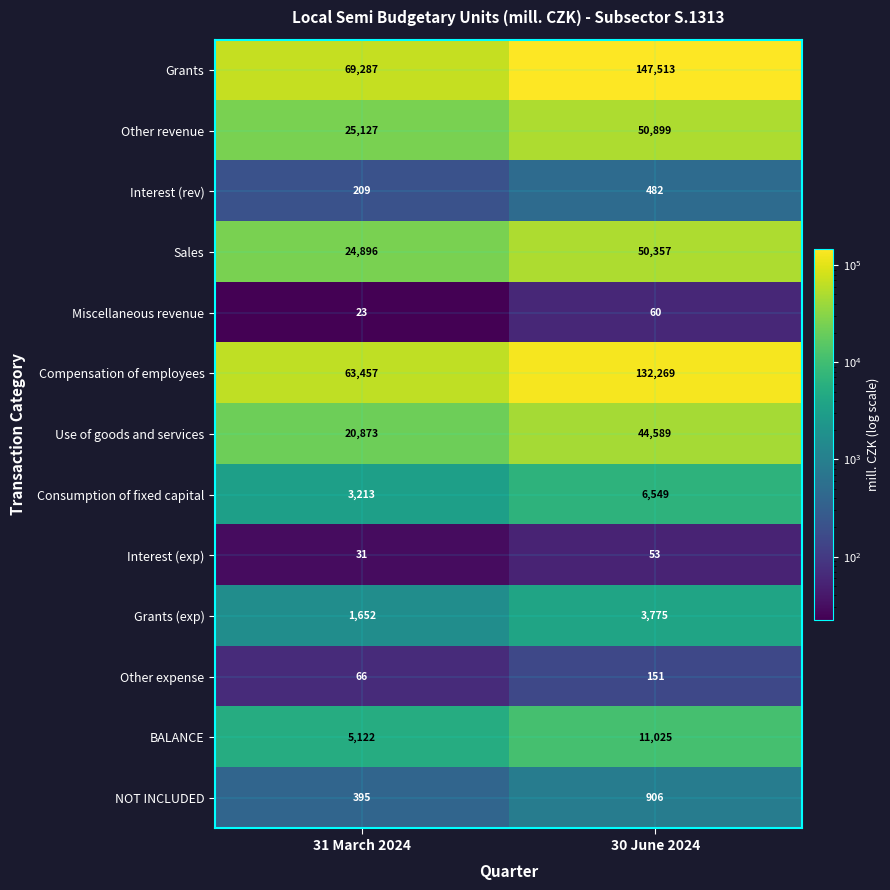

Rank the series at 31 March 2024 from lowest to highest value.

Miscellaneous revenue, Interest (exp), Other expense, Interest (rev), NOT INCLUDED, Grants (exp), Consumption of fixed capital, BALANCE, Use of goods and services, Sales, Other revenue, Compensation of employees, Grants